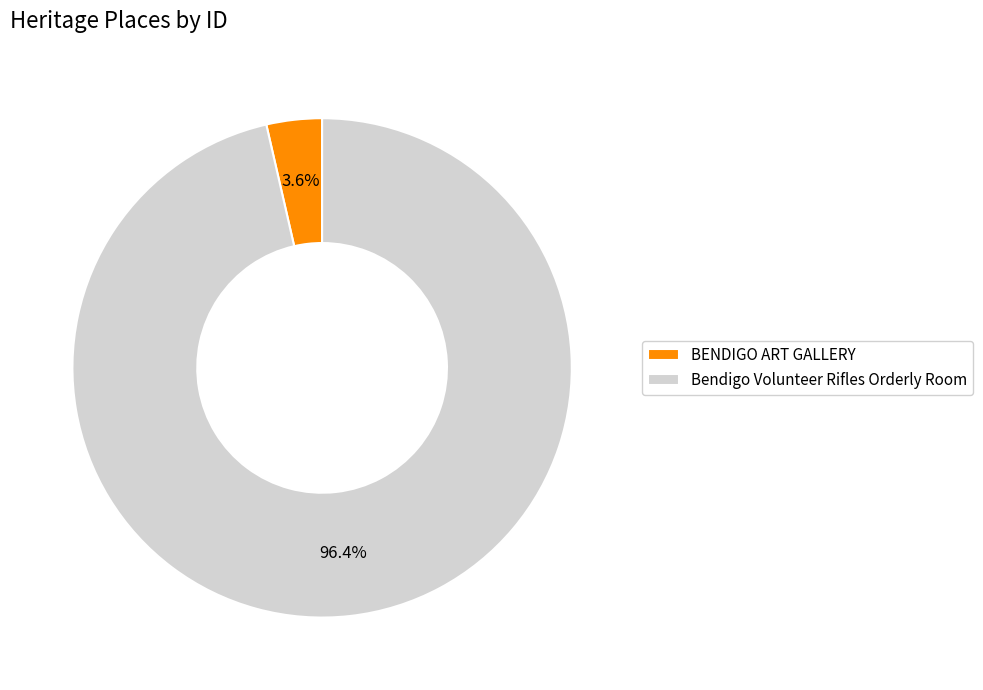

To the nearest percent, what portion does BENDIGO ART GALLERY represent?

4%